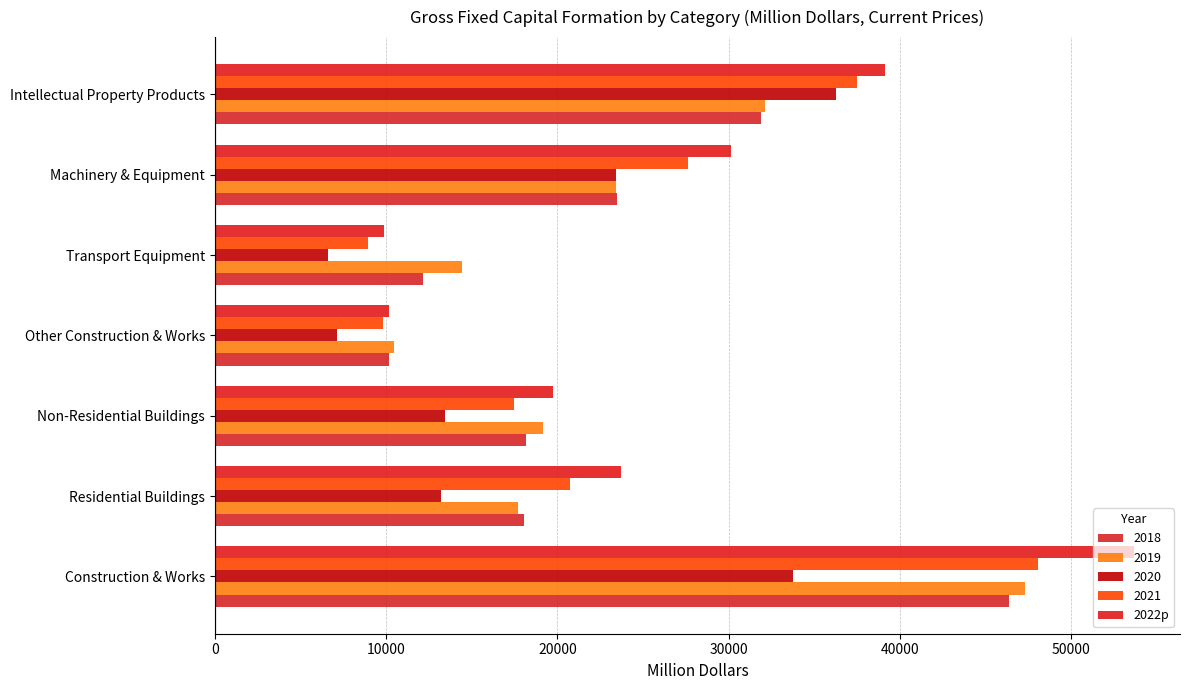

What is the greatest value displayed?

53675.7